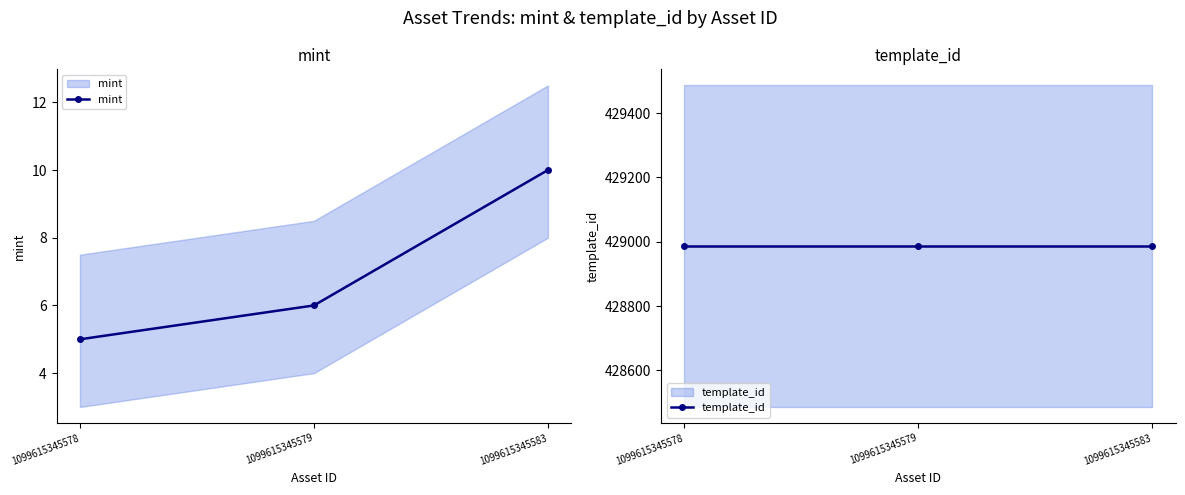

List the series in order of their overall mean, highest first.

template_id, mint